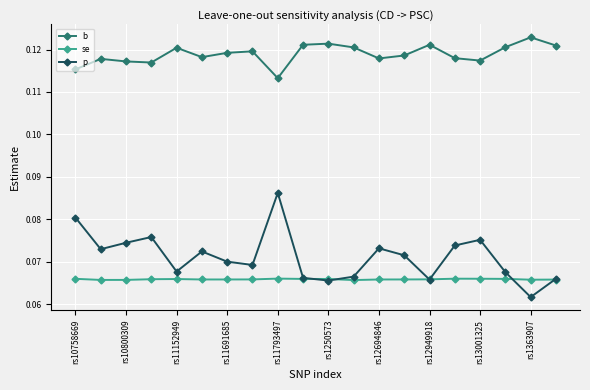

True or false: se and b intersect in this chart.

False